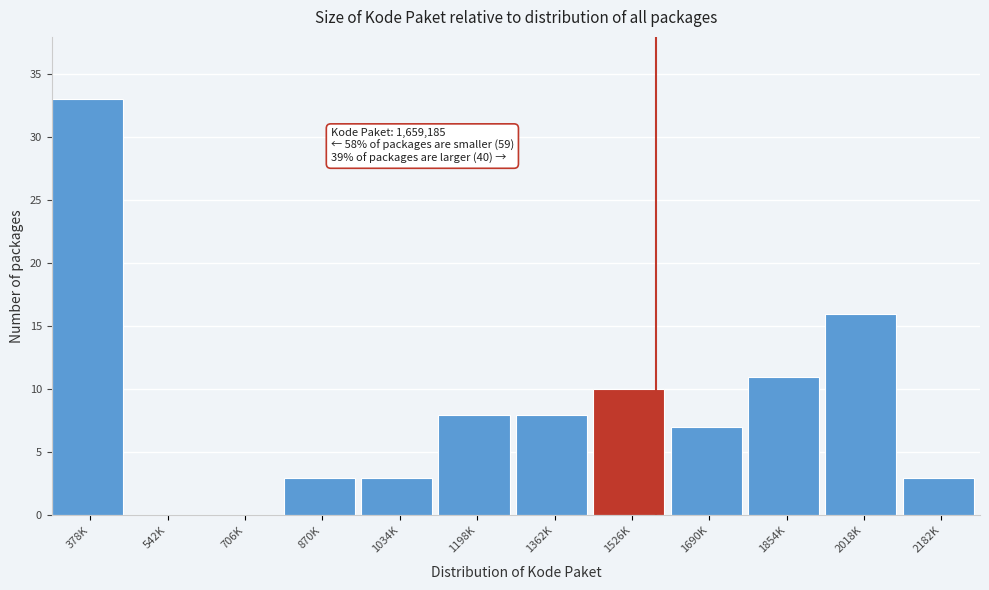

Reading left to right, list all the values displayed in this chart.

378K=33	542K=0	706K=0	870K=3	1034K=3	1198K=8	1362K=8	1526K=10	1690K=7	1854K=11	2018K=16	2182K=3